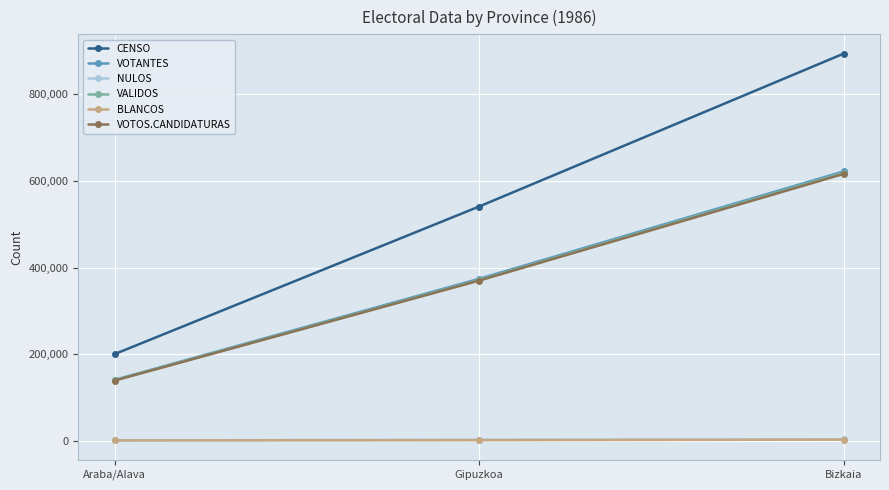

What is the lowest value of the VALIDOS series?

139905